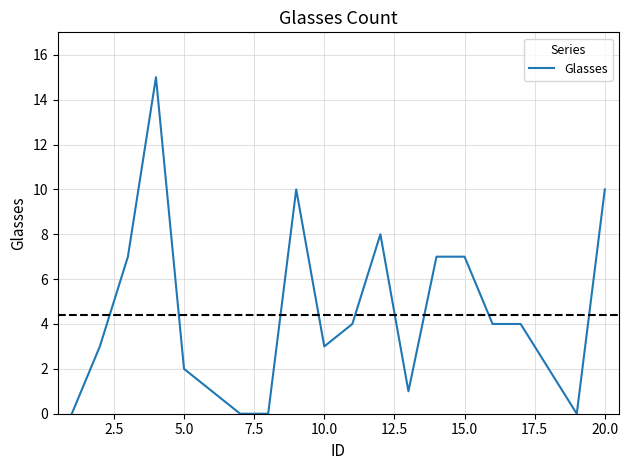

What is the average value?

4